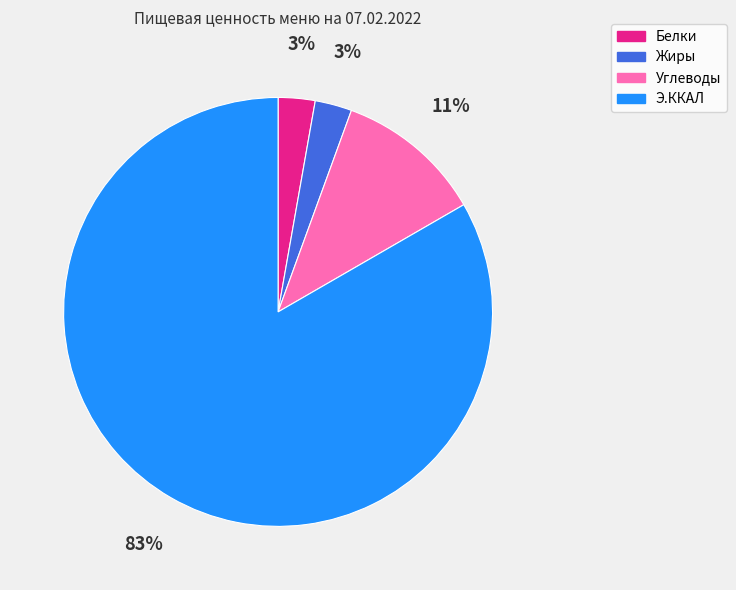

Count the number of slices in the pie.

4